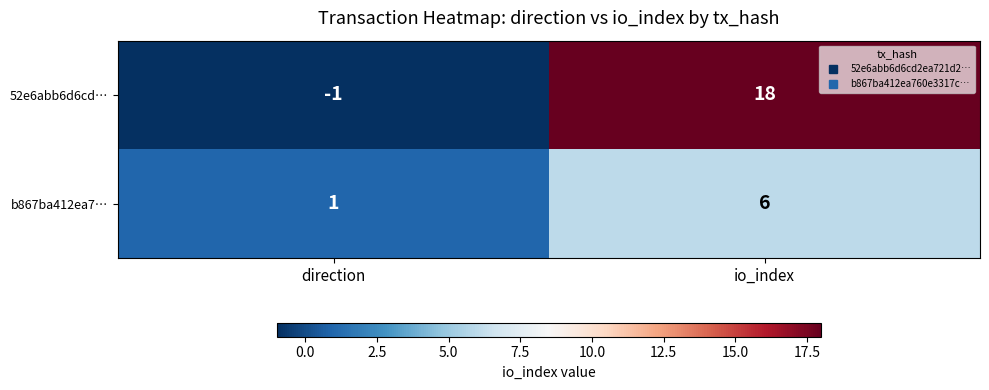

How many values in 52e6abb6d6cd… are above zero?

1